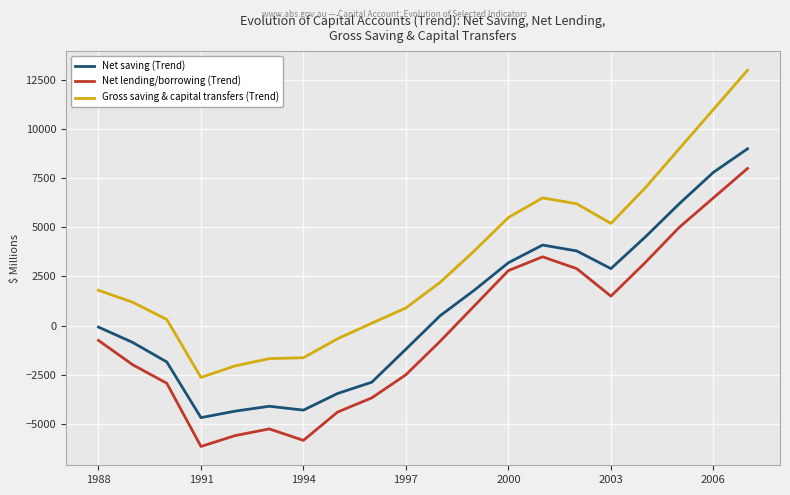

What is the value of the Net lending/borrowing (Trend) point at the 15th from the left?

2900